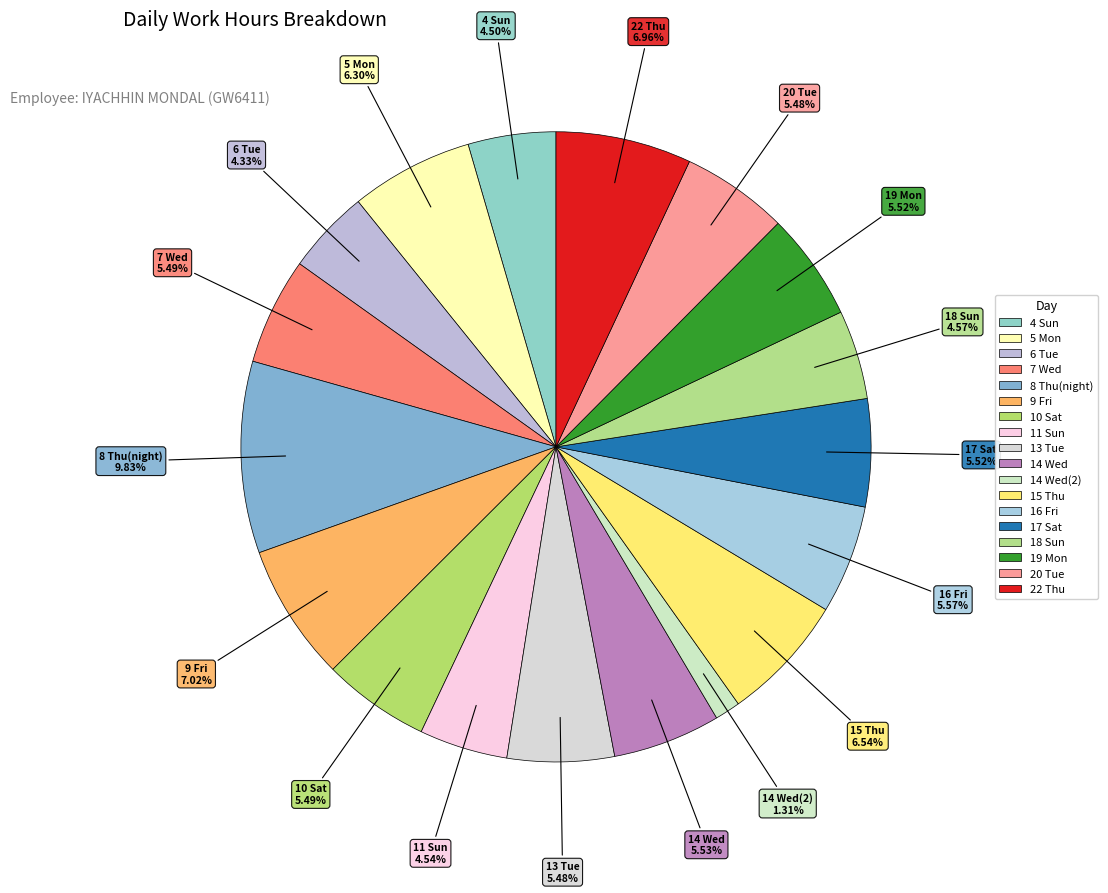

Count the number of slices in the pie.

18